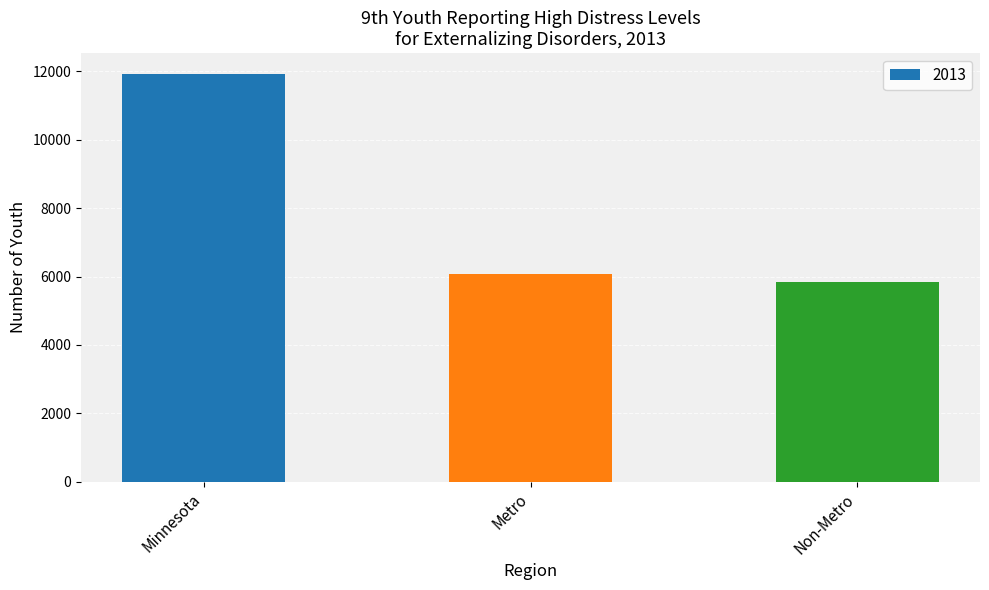

List the labels in order of value, smallest first.

Non-Metro, Metro, Minnesota